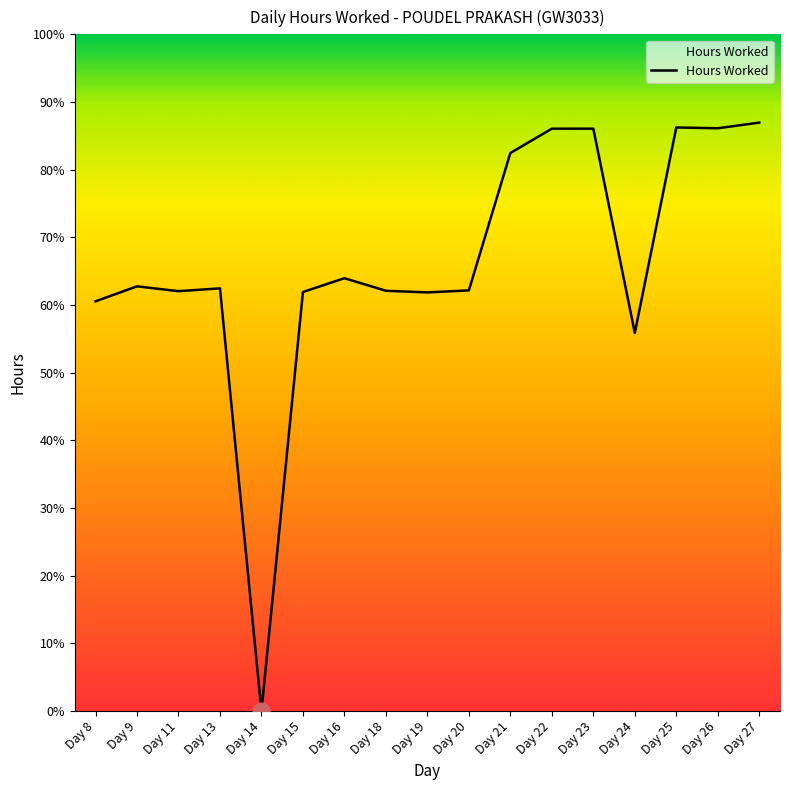

Rank the categories by value from highest to lowest.

Day 27, Day 25, Day 26, Day 22, Day 23, Day 21, Day 16, Day 9, Day 13, Day 20, Day 18, Day 11, Day 15, Day 19, Day 8, Day 24, Day 14